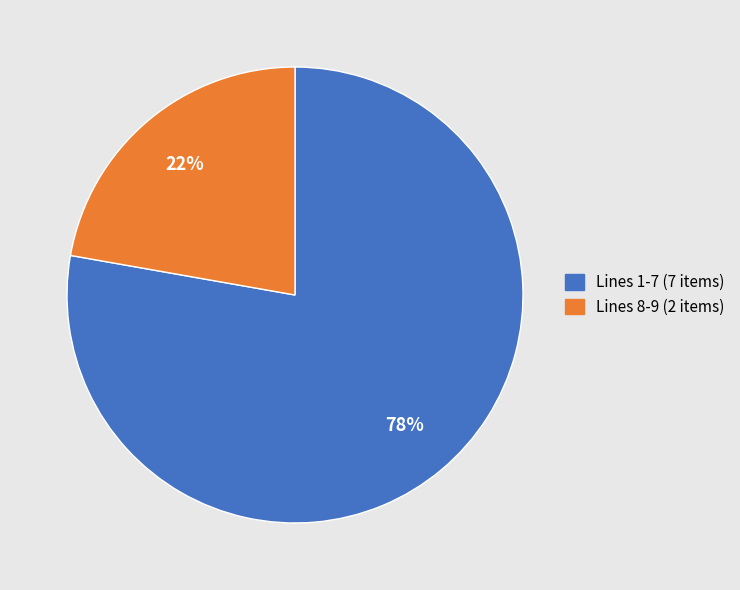

Combined, do Lines 8-9 (2 items) and Lines 1-7 (7 items) account for over 50%?

Yes